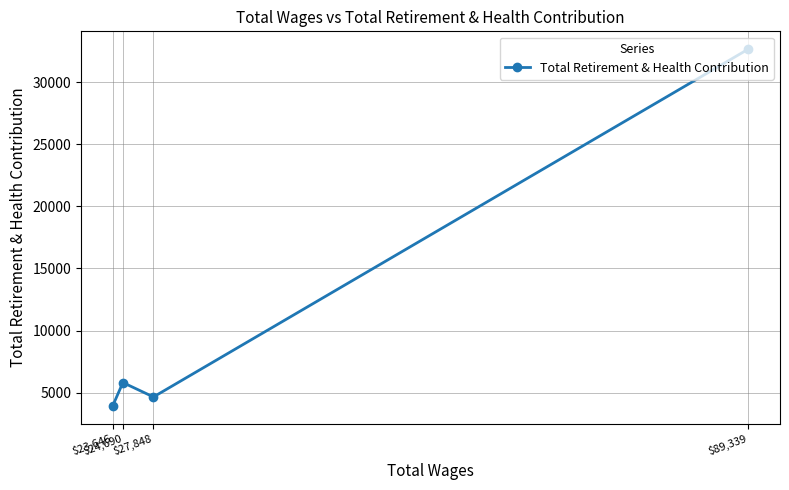

Rank the categories by value from lowest to highest.

$23,646, $27,848, $24,690, $89,339